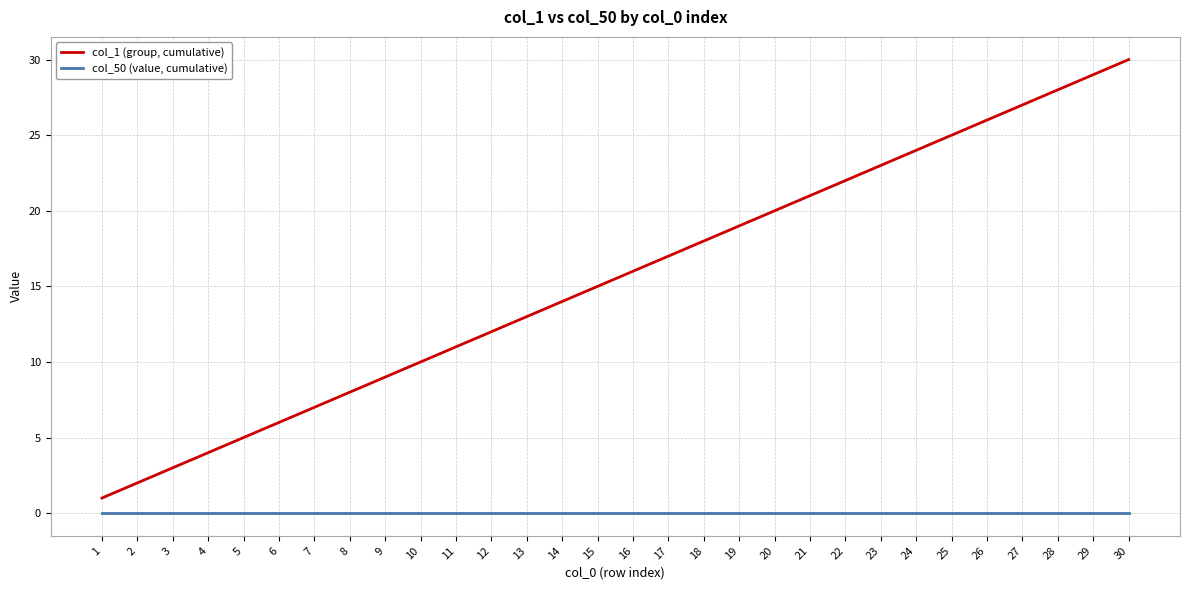

How many lines are shown in the chart?

2